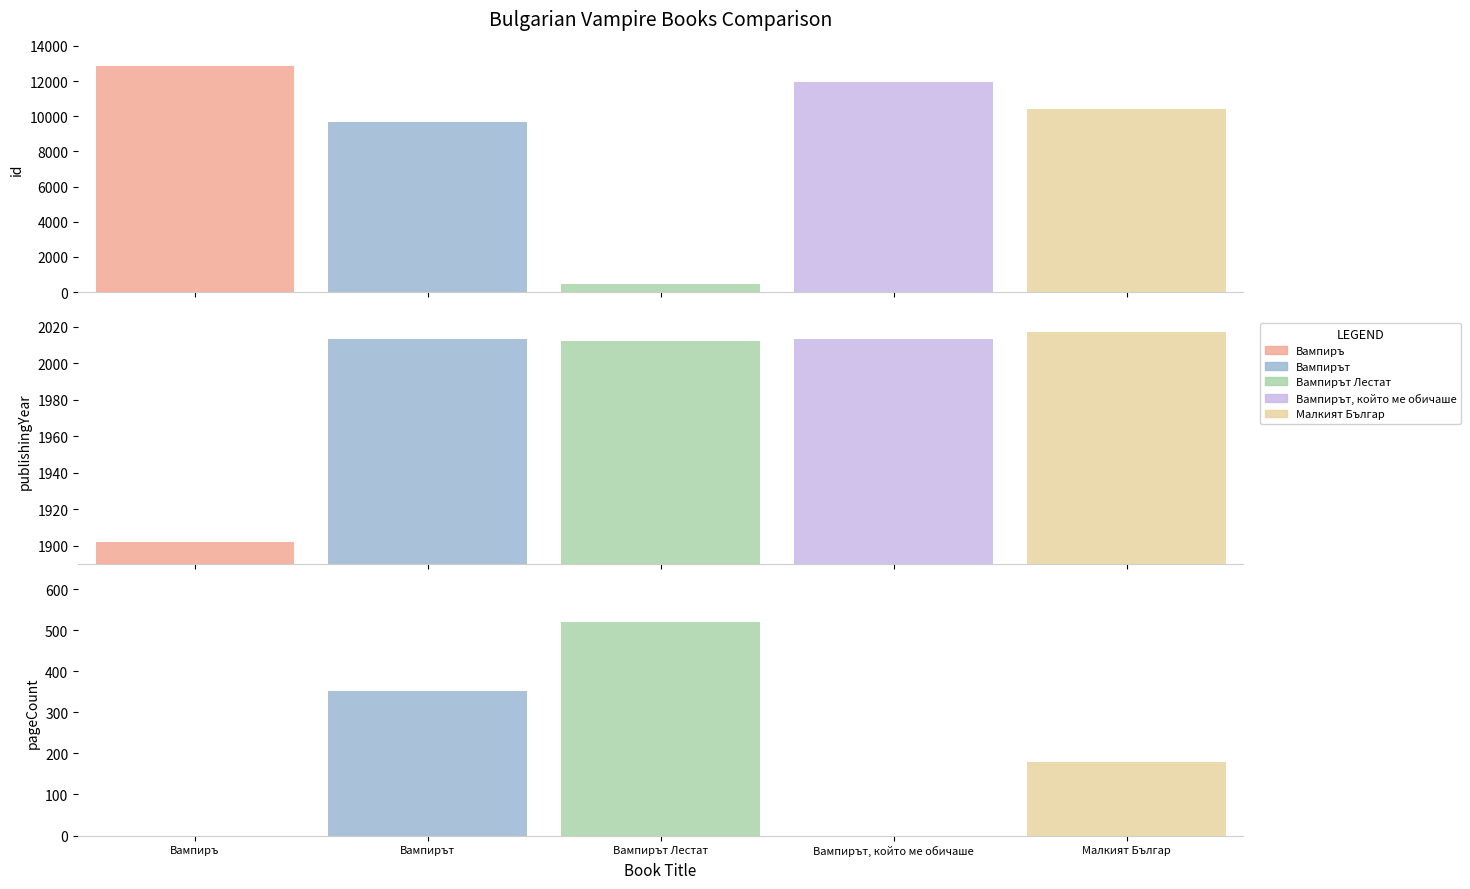

Reading left to right, list all the values displayed in this chart.

id: Вампиръ=12837	Вампирът=9680	Вампирът Лестат=476	Вампирът, който ме обичаше=11940	Малкият Българ=10426
publishingYear: Вампиръ=1902	Вампирът=2013	Вампирът Лестат=2012	Вампирът, който ме обичаше=2013	Малкият Българ=2017
pageCount: Вампиръ=0	Вампирът=352	Вампирът Лестат=520	Вампирът, който ме обичаше=0	Малкият Българ=180